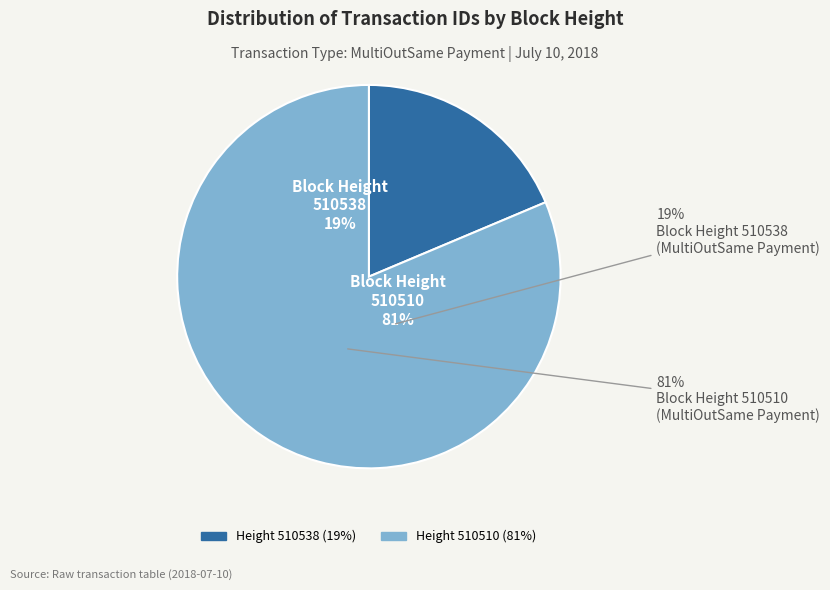

How many segments does this pie chart have?

2